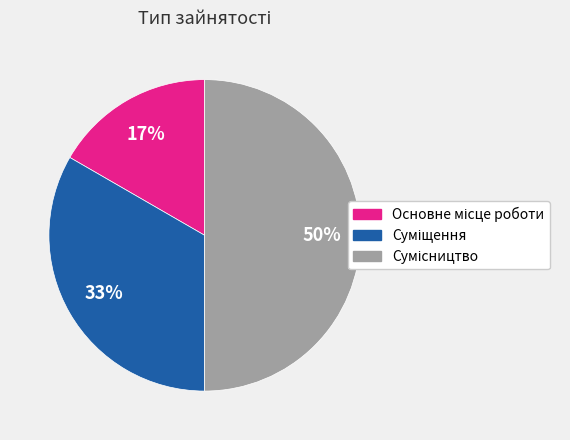

How many slices are in this pie chart?

3